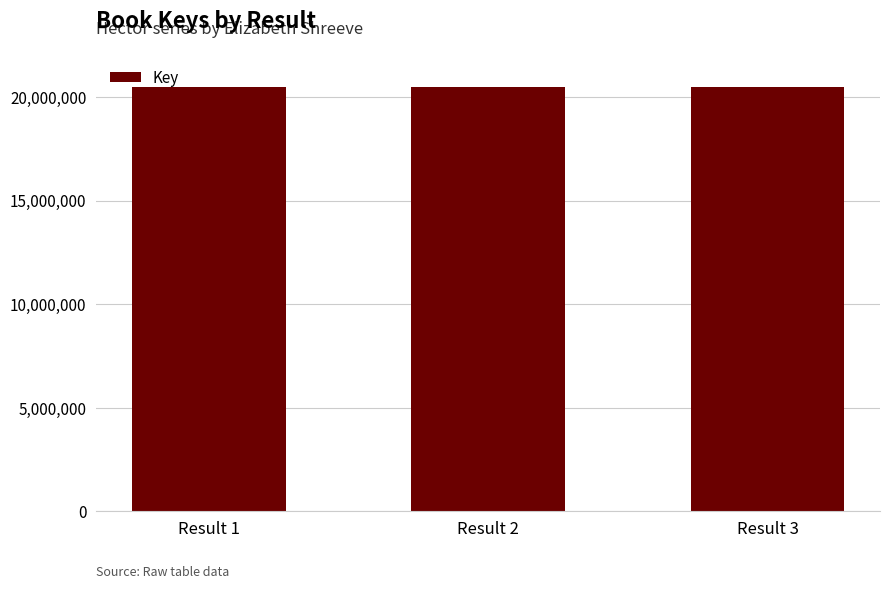

Approximately how many times larger is the value at Result 1 compared to Result 3?

1.0